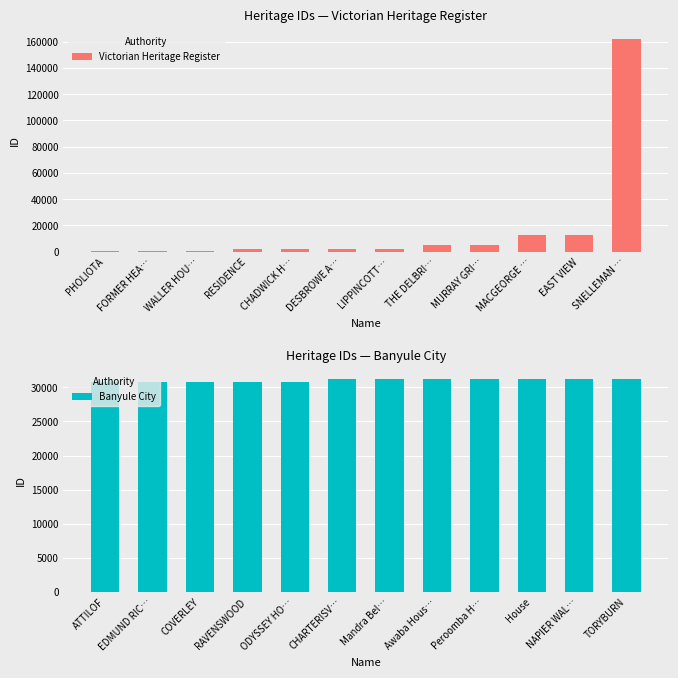

Is it true that Victorian Heritage Register equals 1258 at DESBROWE A…?

False